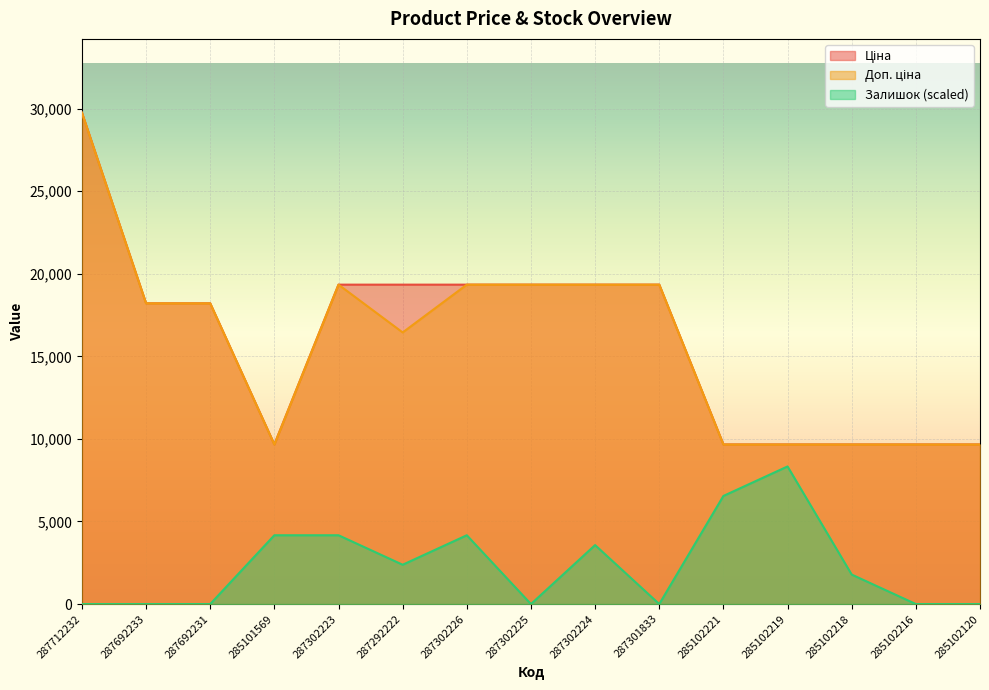

True or false: Доп. ціна and Залишок intersect in this chart.

False